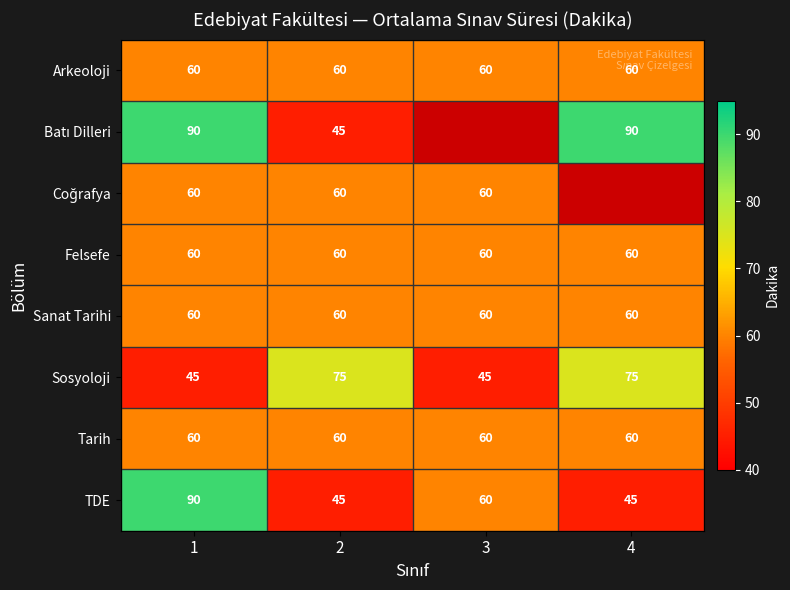

What is the total value across all series at 4?

450